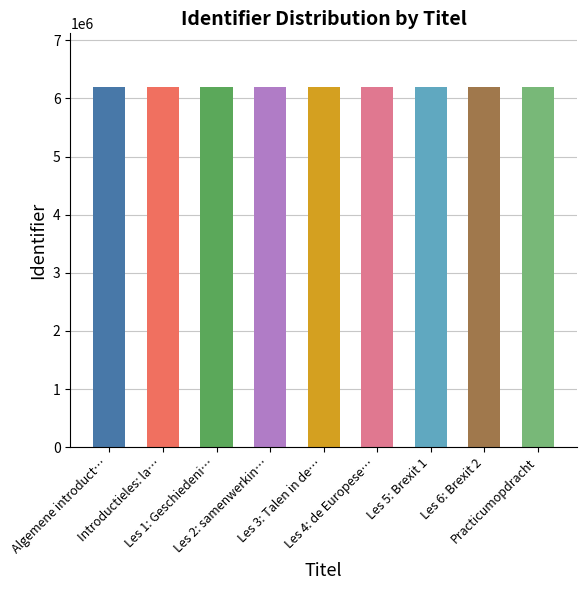

What is the average value?

6190213